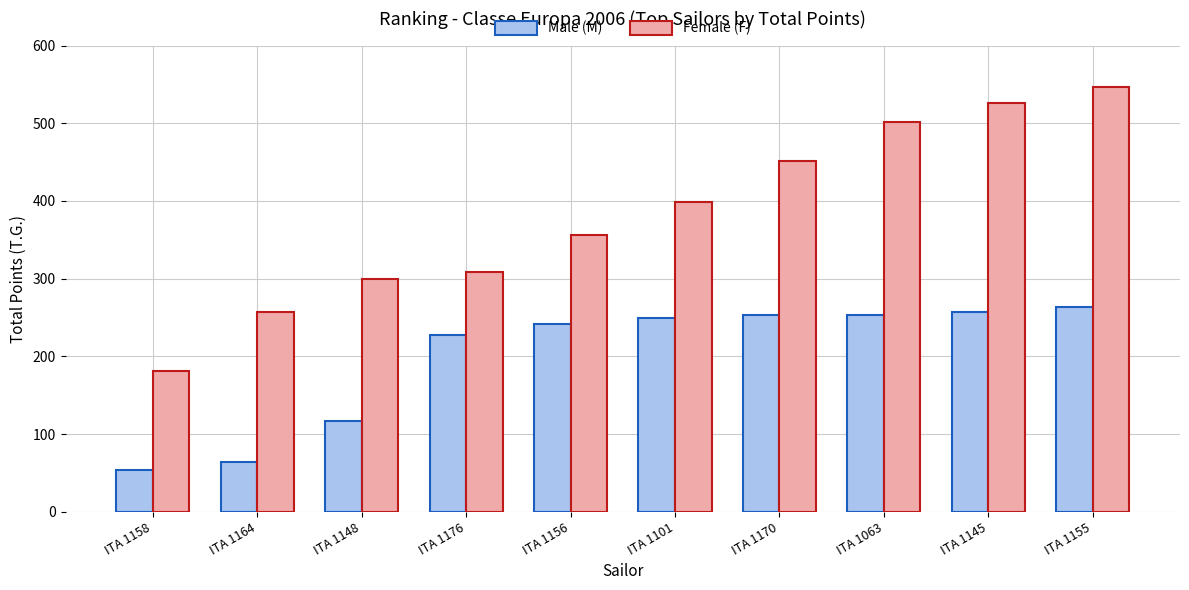

Which category has the lowest value in the Female (F) series?

ITA 1158